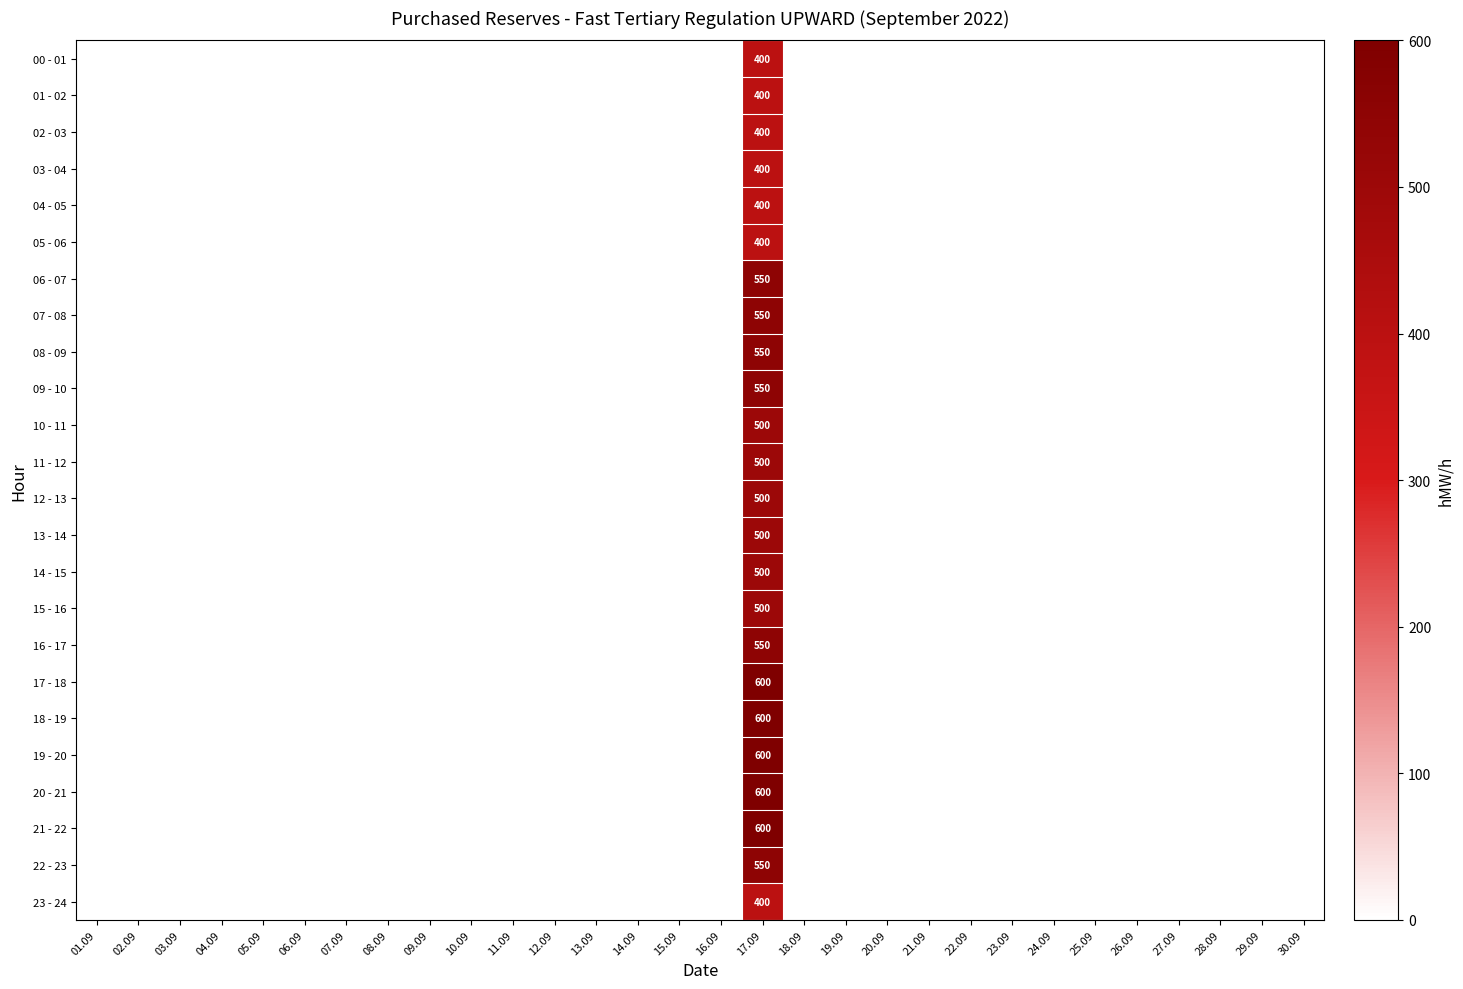

The value of 11 - 12 at 17.09 is 500. True or false?

True